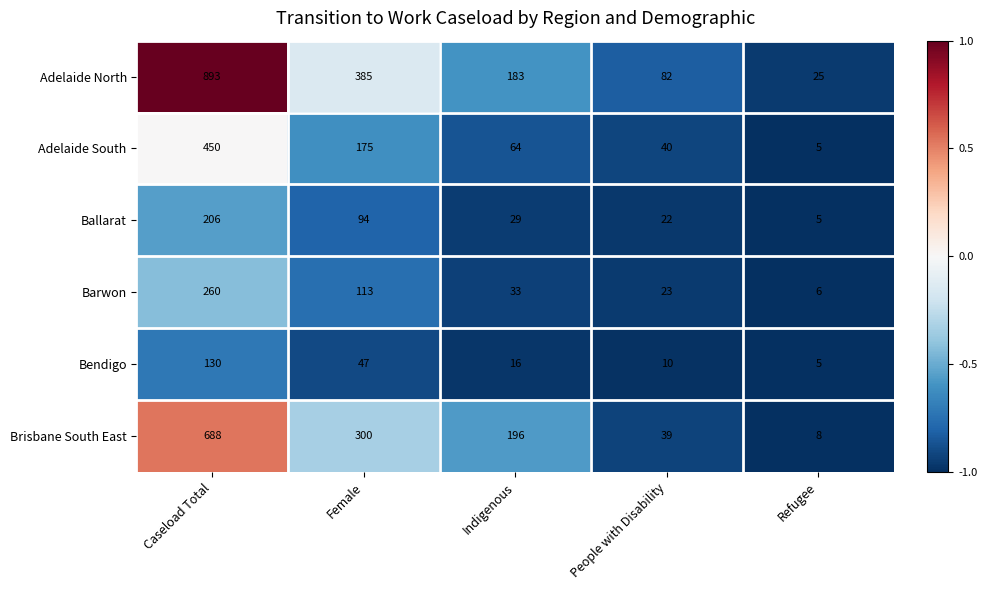

Which series has the largest total across all categories?

Adelaide North